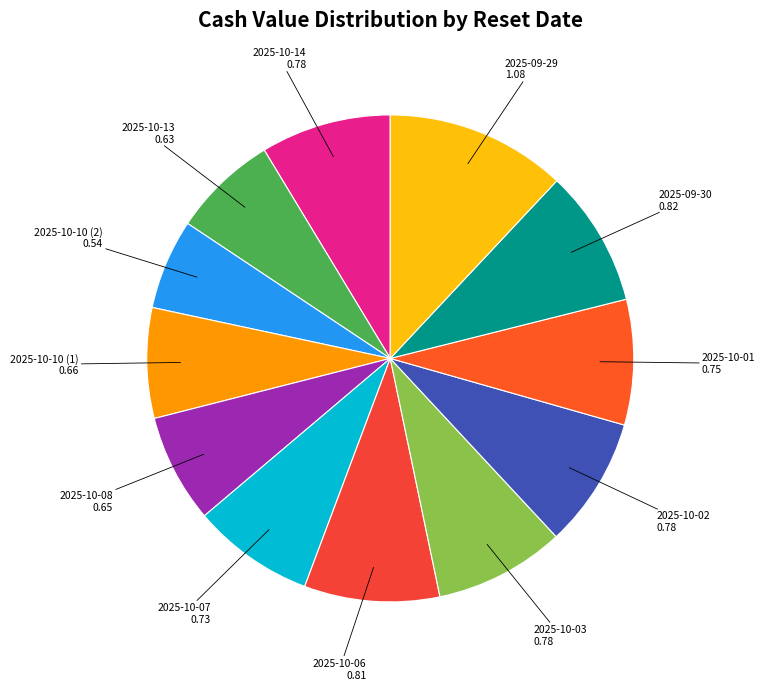

Is it true that 2025-09-30 is 9% of the pie?

True